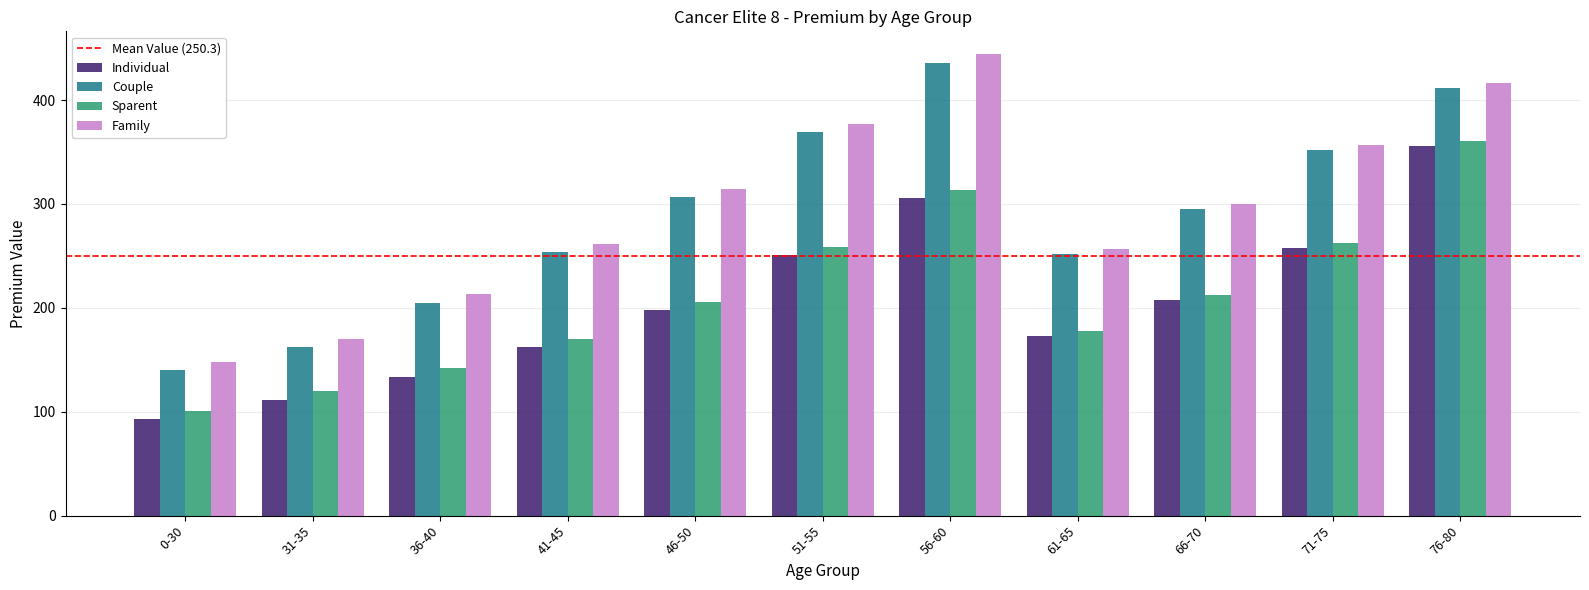

Count the number of categories in the chart.

11